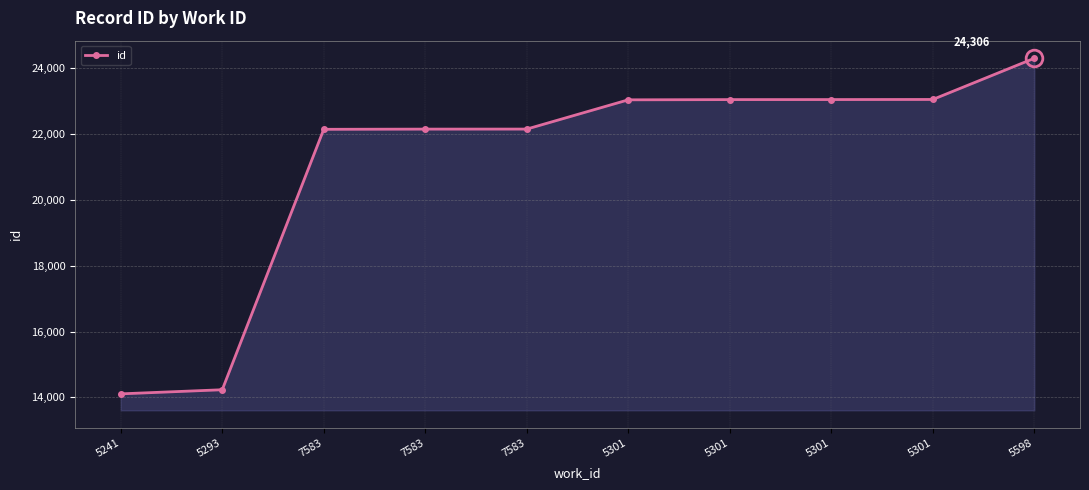

What is the smallest value displayed?

14107